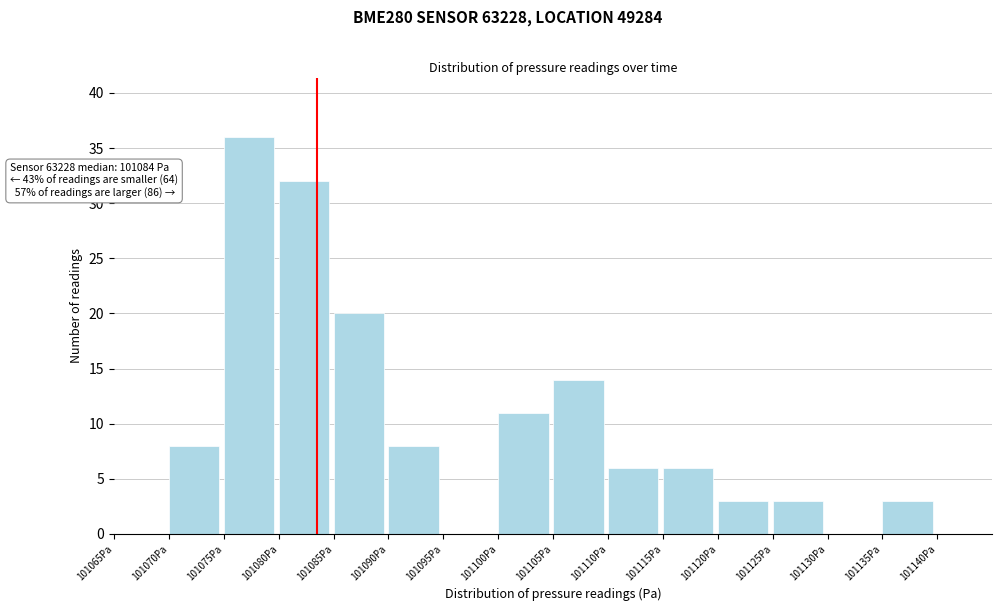

Over which range of the x-axis is the bar tallest?

101075 to 101080